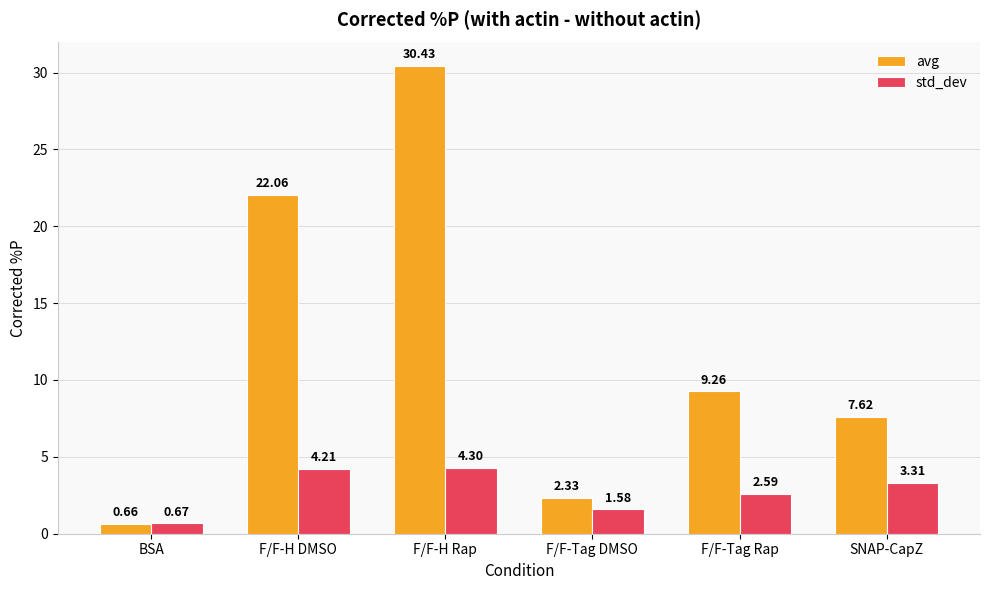

Which series has the largest total across all categories?

avg